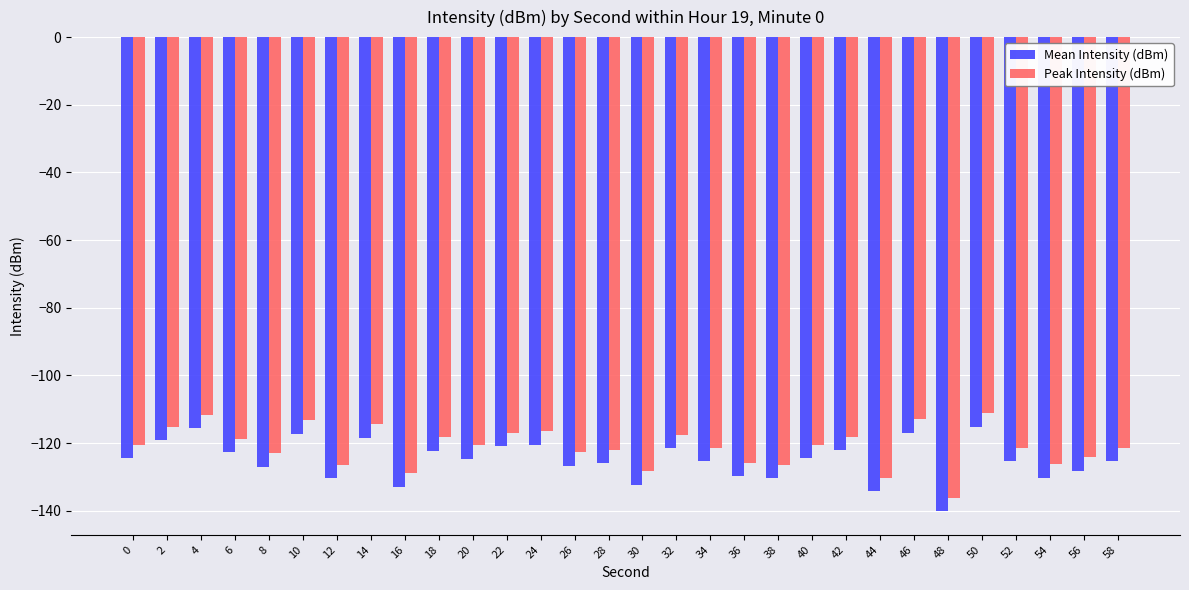

At which label does Peak Intensity (dBm) reach its minimum?

48